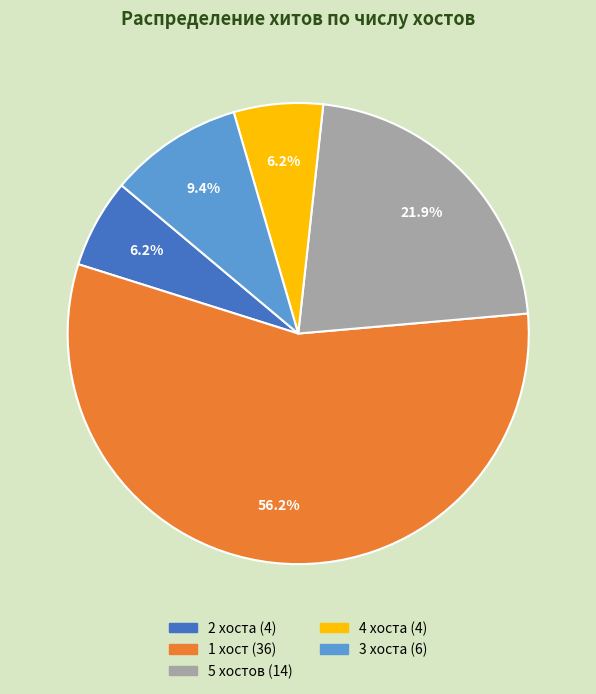

Is there a majority slice in this chart?

Yes